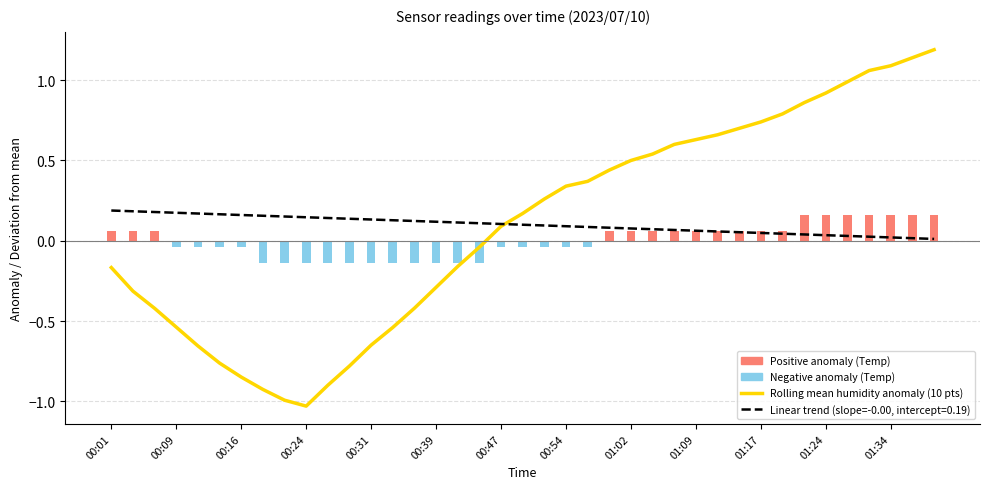

What is the smallest value displayed?

-1.0